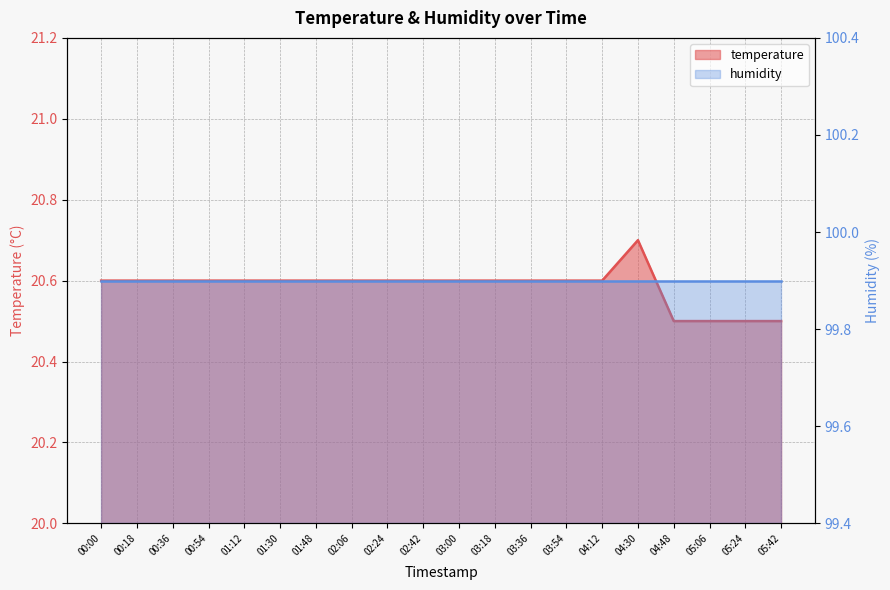

What is the change in value from 00:36 to 05:42?

-0.1